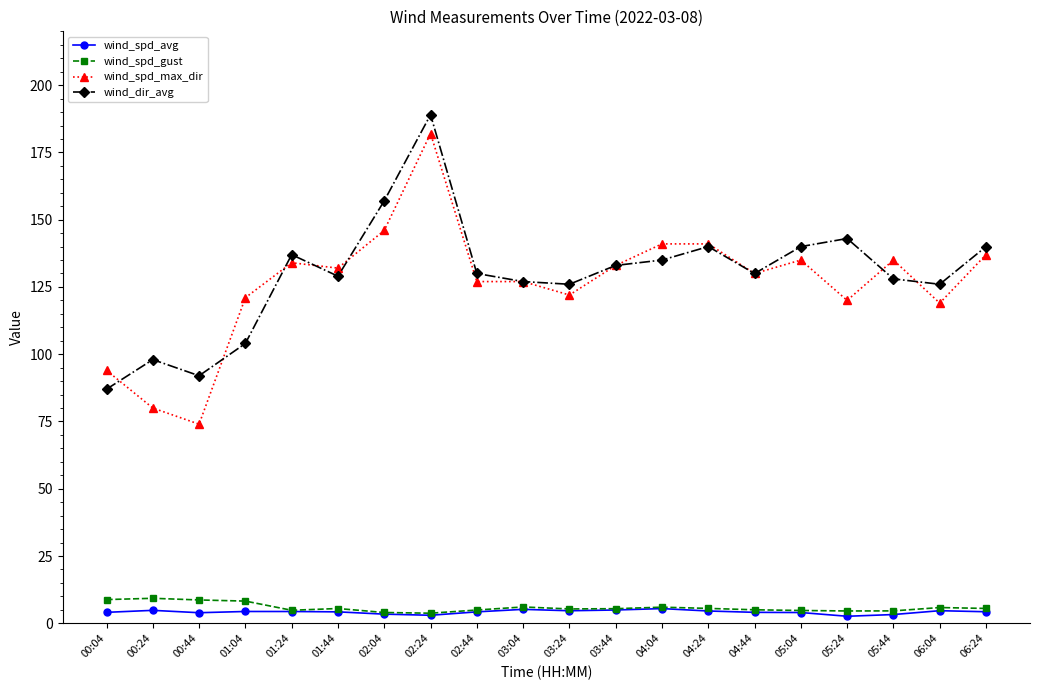

Rank the series by their maximum value, from highest to lowest.

wind_dir_avg, wind_spd_max_dir, wind_spd_gust, wind_spd_avg